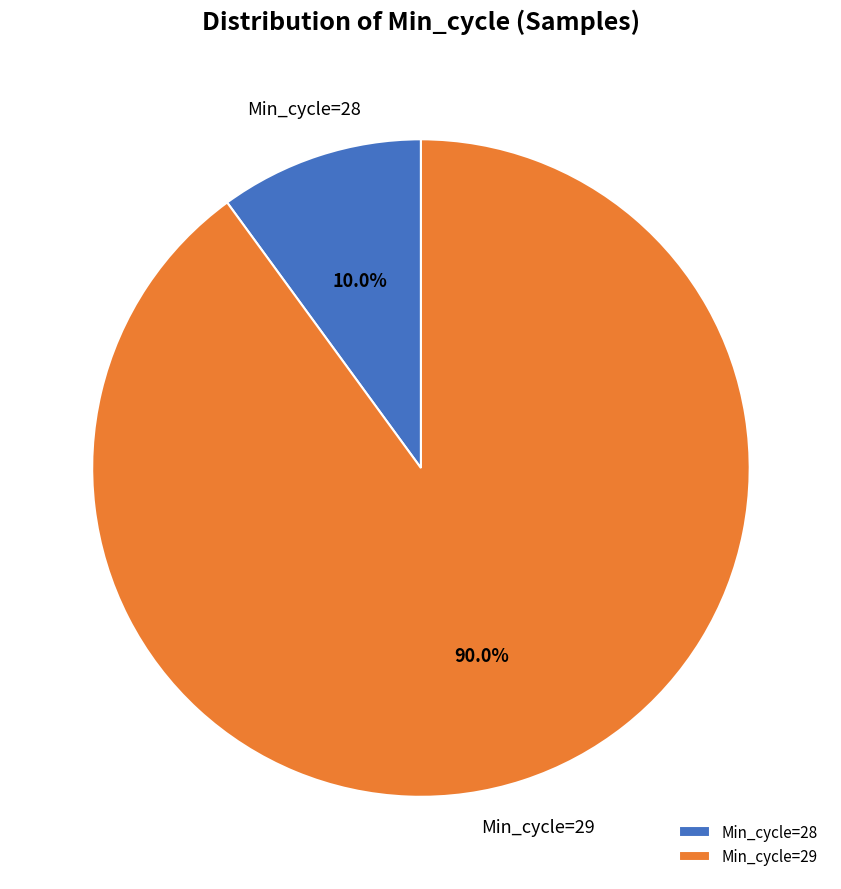

What is the total percentage of Min_cycle=29 and Min_cycle=28?

100.0%